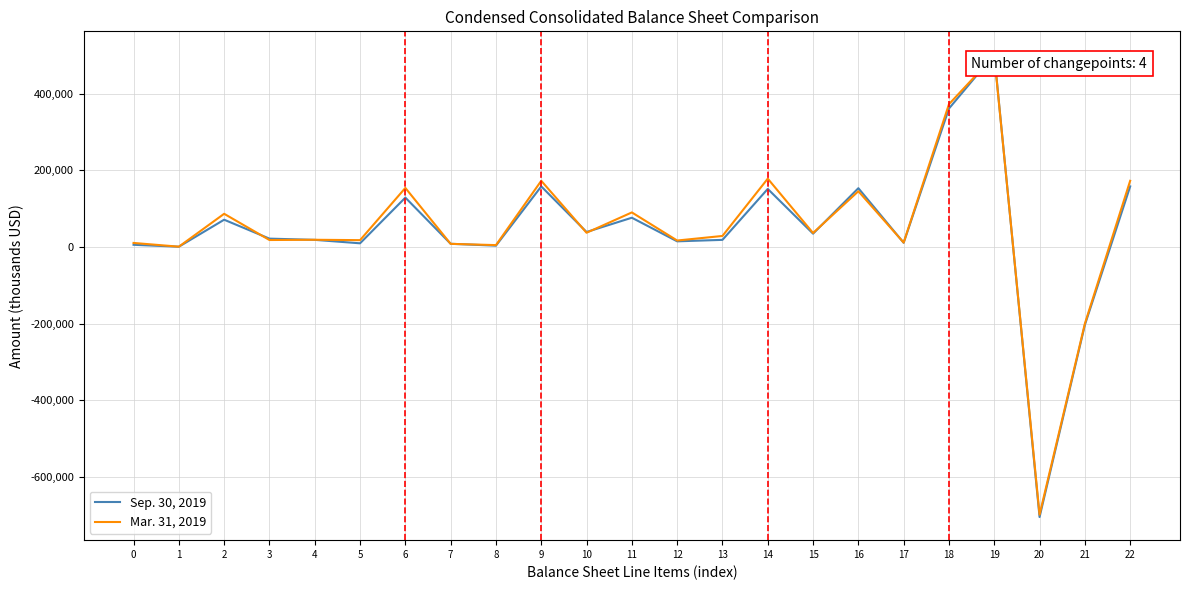

What is the smallest value displayed?

-704076